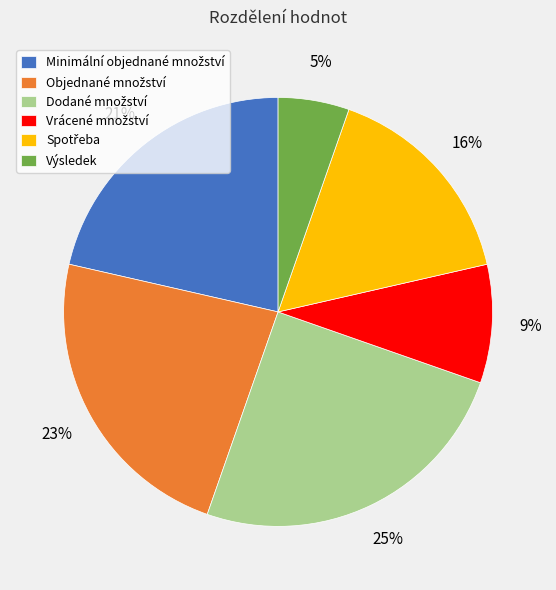

To the nearest percent, what is the difference between the largest and smallest slice percentages?

20%